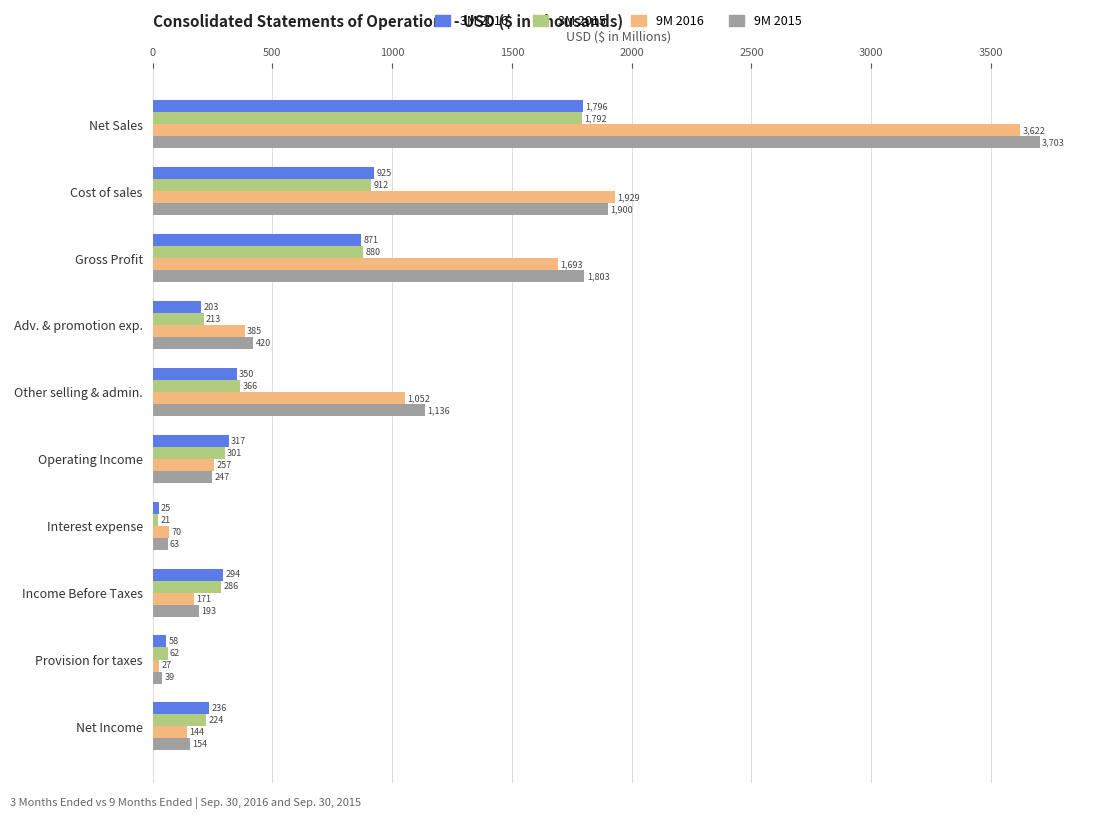

How many data points in 9M 2015 are above 420?

5